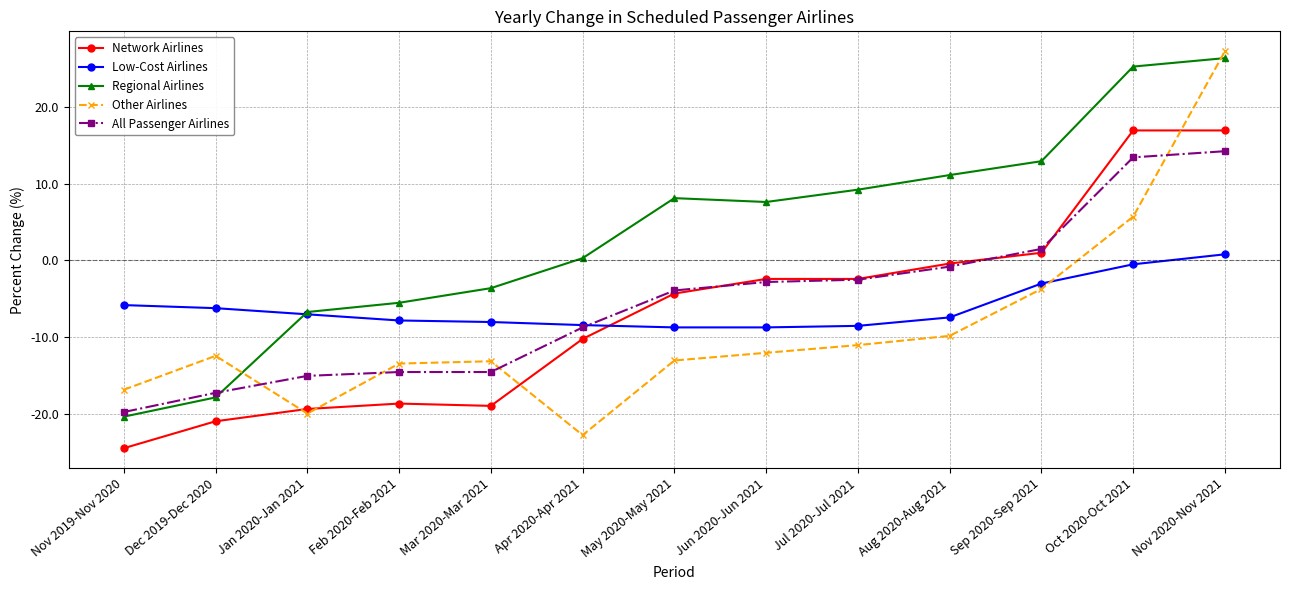

The value of Network Airlines at Feb 2020-Feb 2021 is -8.1. True or false?

False